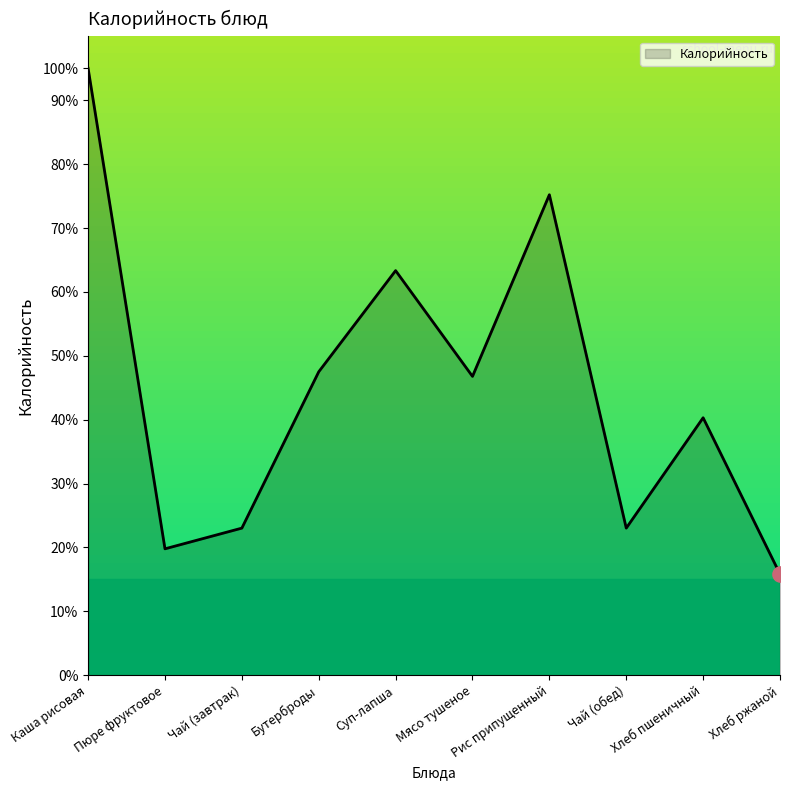

What is the change in value from Каша рисовая to Мясо тушеное?

-48.2